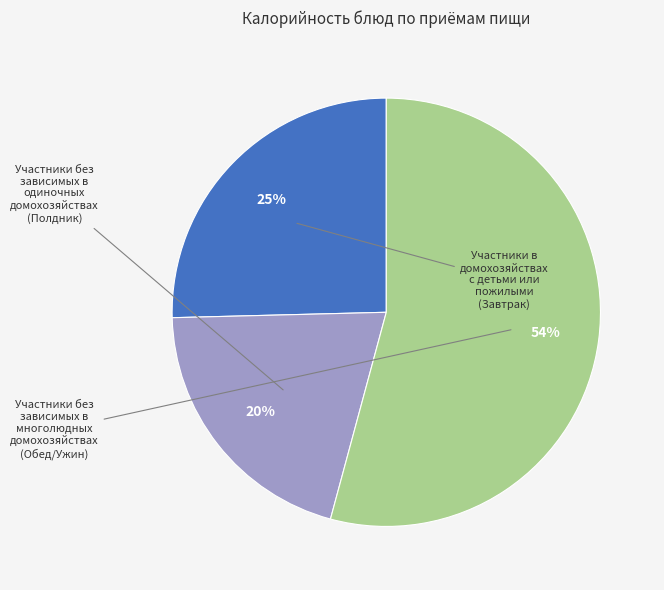

Is there any slice that represents more than half of the pie?

Yes